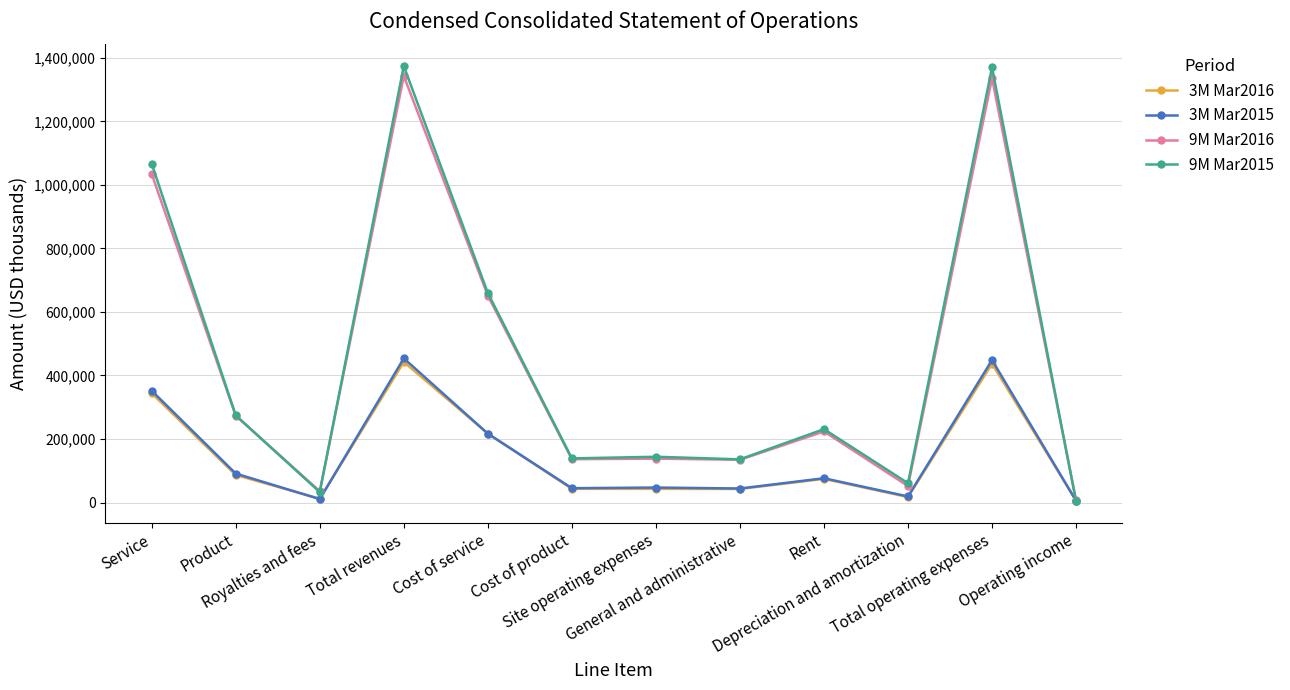

Which series has the largest range (max minus min)?

9M Mar2015